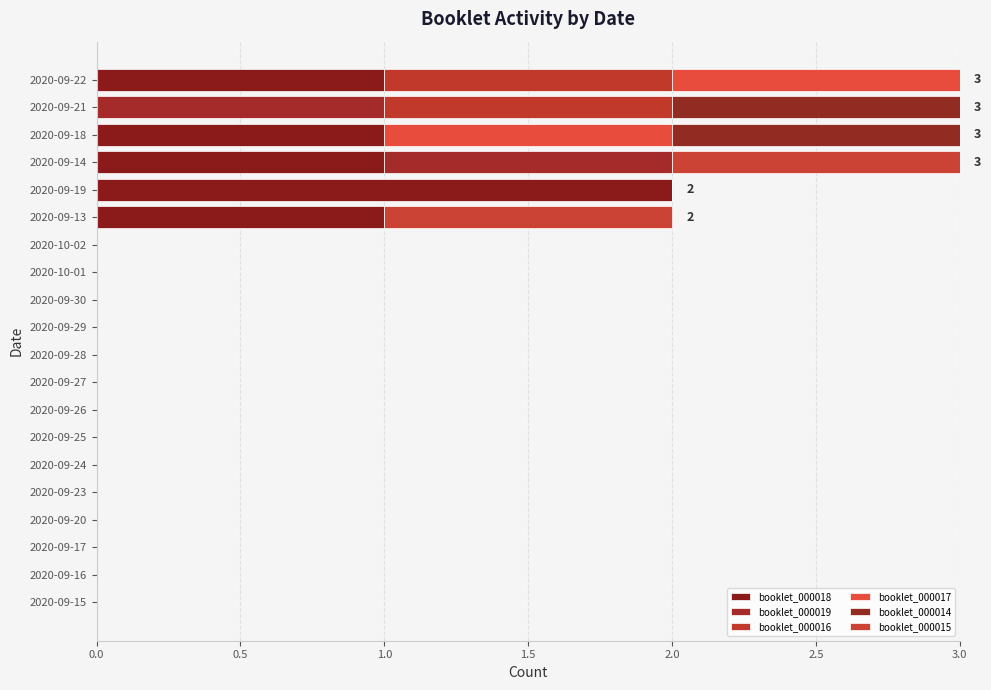

What is the sum of all booklet_000014 values?

2